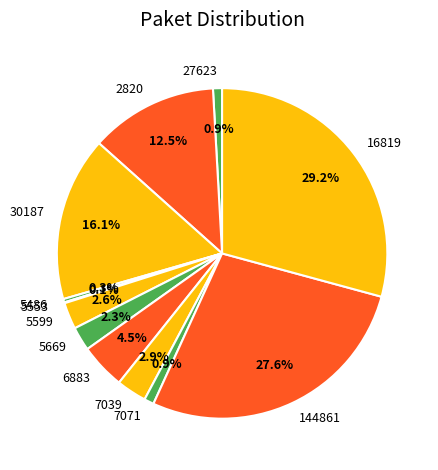

Does any single category account for the majority?

No